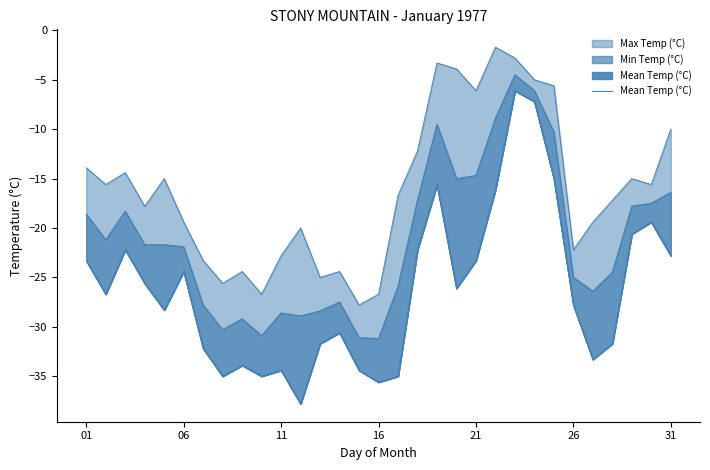

True or false: the data shows -40.3 at 26.

False